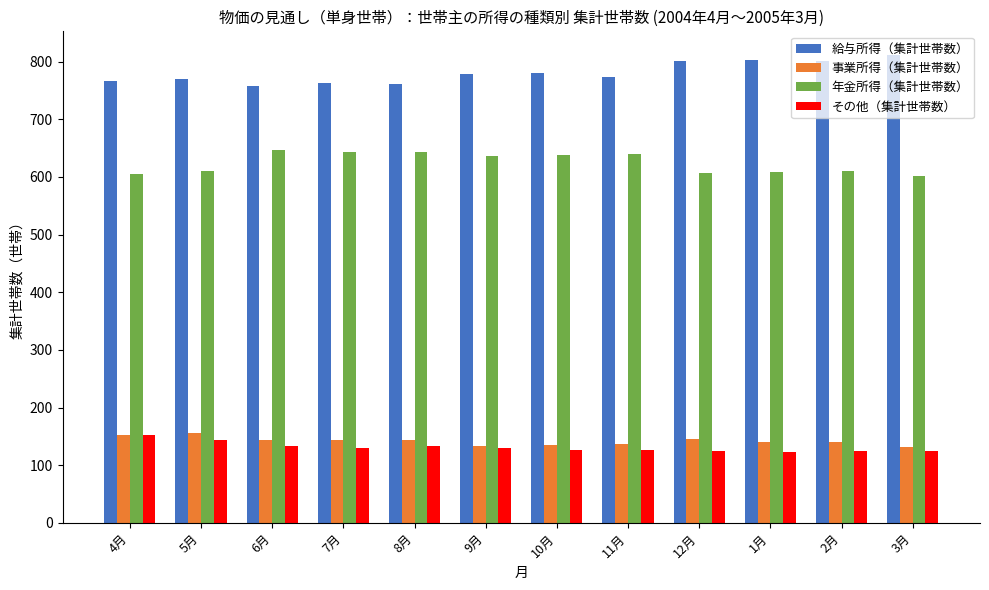

Does the chart contain any negative values?

No